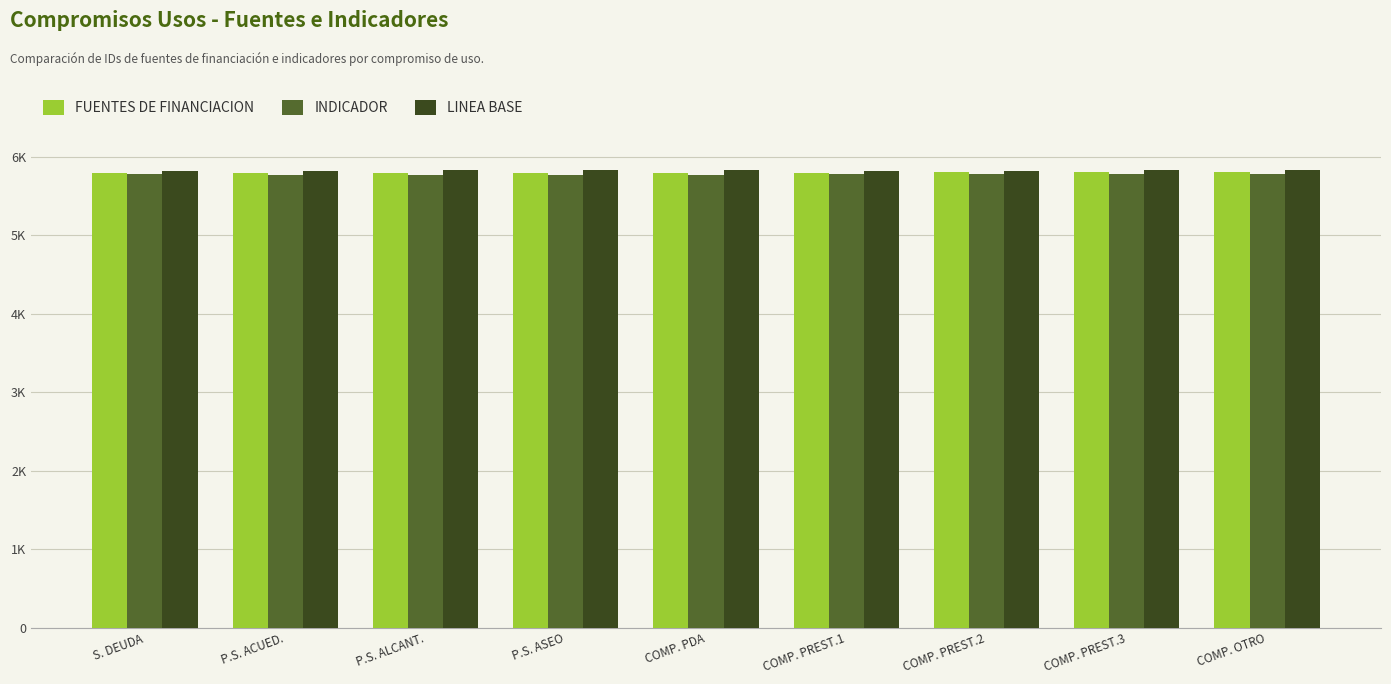

Does the chart contain any negative values?

No